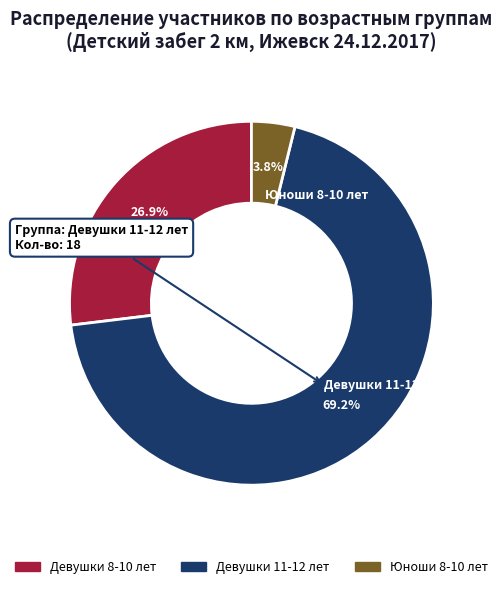

Combined, do Девушки 8-10 лет and Девушки 11-12 лет account for over 50%?

Yes